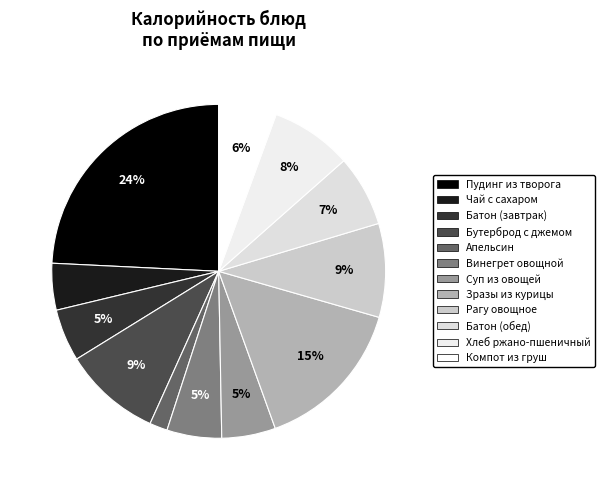

Is there a majority slice in this chart?

No